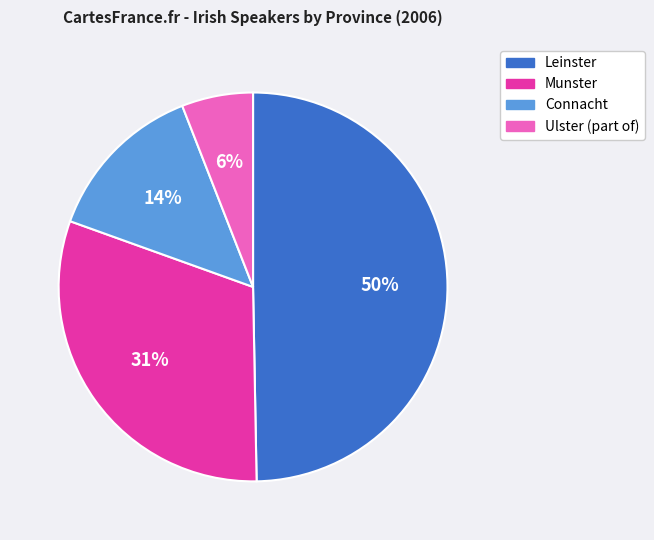

To the nearest percent, what percentage of the pie is Munster?

31%